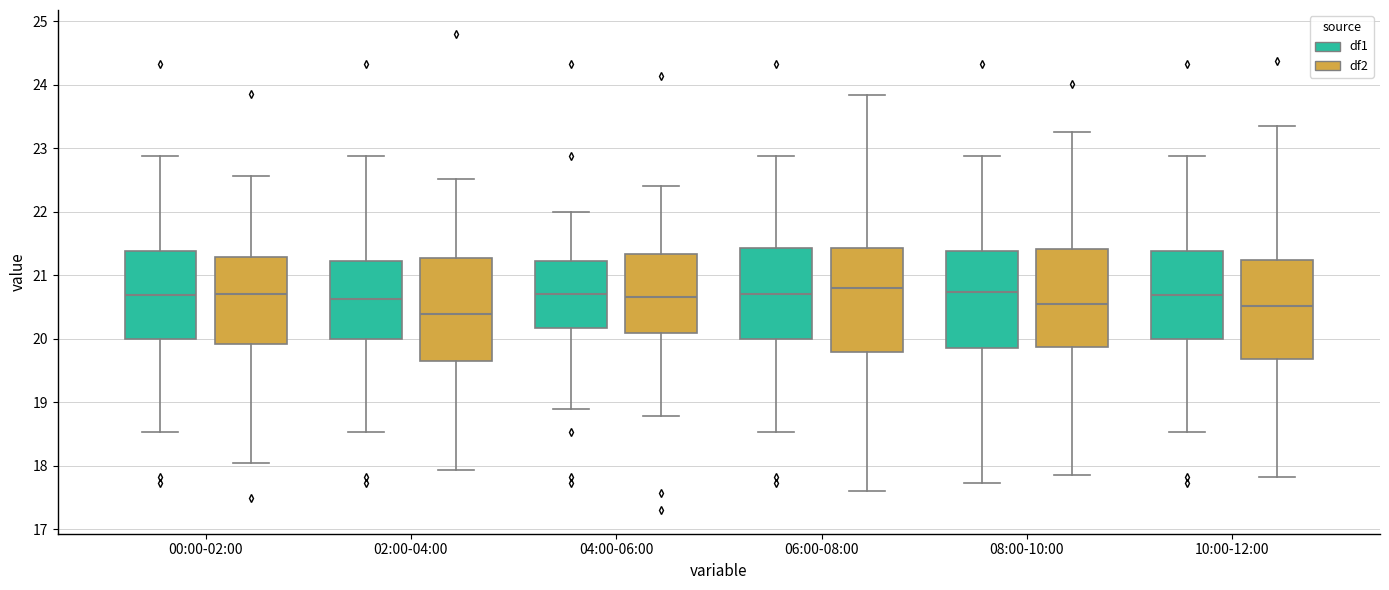

Reading left to right, read every box against the y-axis: the position of its median line, the range the box covers, and the ends of its whiskers. The values are not printed on the chart, so give them approximately, as read against the axis.

00:00-02:00 (df1): median 20.7, box 20.0 to 21.4, whiskers 18.5 to 22.9
00:00-02:00 (df2): median 20.7, box 19.9 to 21.3, whiskers 18.0 to 22.6
02:00-04:00 (df1): median 20.6, box 20.0 to 21.2, whiskers 18.5 to 22.9
02:00-04:00 (df2): median 20.4, box 19.7 to 21.3, whiskers 17.9 to 22.5
04:00-06:00 (df1): median 20.7, box 20.2 to 21.2, whiskers 18.9 to 22.0
04:00-06:00 (df2): median 20.7, box 20.1 to 21.3, whiskers 18.8 to 22.4
06:00-08:00 (df1): median 20.7, box 20.0 to 21.4, whiskers 18.5 to 22.9
06:00-08:00 (df2): median 20.8, box 19.8 to 21.4, whiskers 17.6 to 23.8
08:00-10:00 (df1): median 20.7, box 19.9 to 21.4, whiskers 17.7 to 22.9
08:00-10:00 (df2): median 20.5, box 19.9 to 21.4, whiskers 17.9 to 23.2
10:00-12:00 (df1): median 20.7, box 20.0 to 21.4, whiskers 18.5 to 22.9
10:00-12:00 (df2): median 20.5, box 19.7 to 21.2, whiskers 17.8 to 23.3